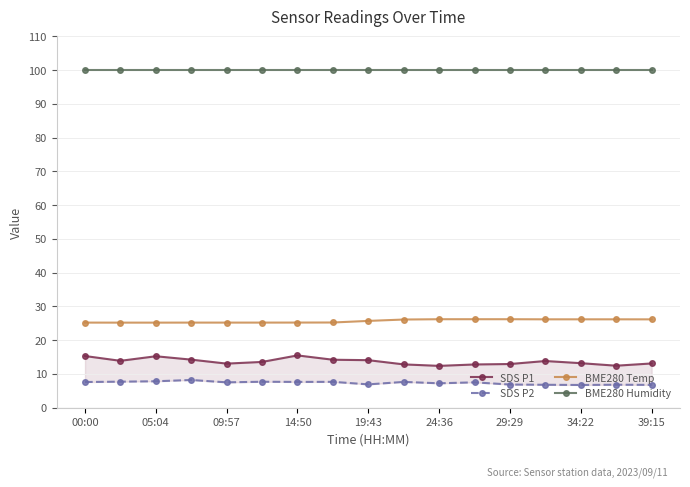

Count the number of data series in this chart.

4